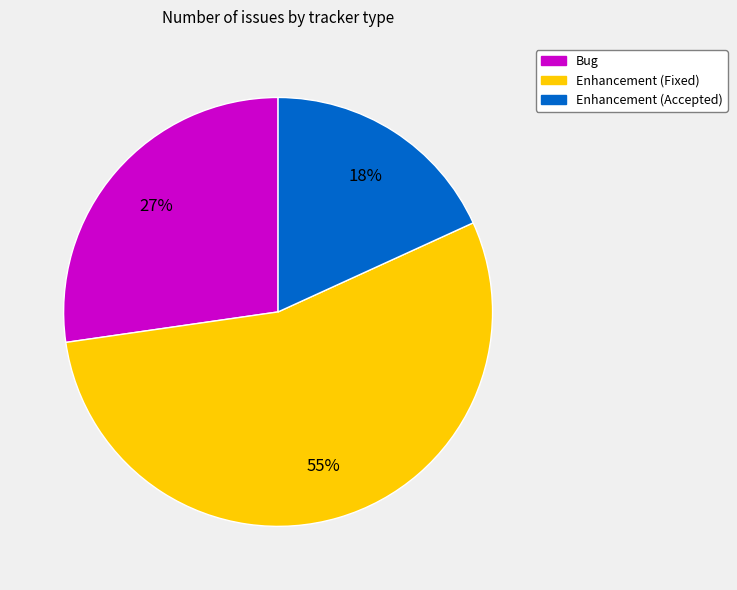

Count the number of slices in the pie.

3